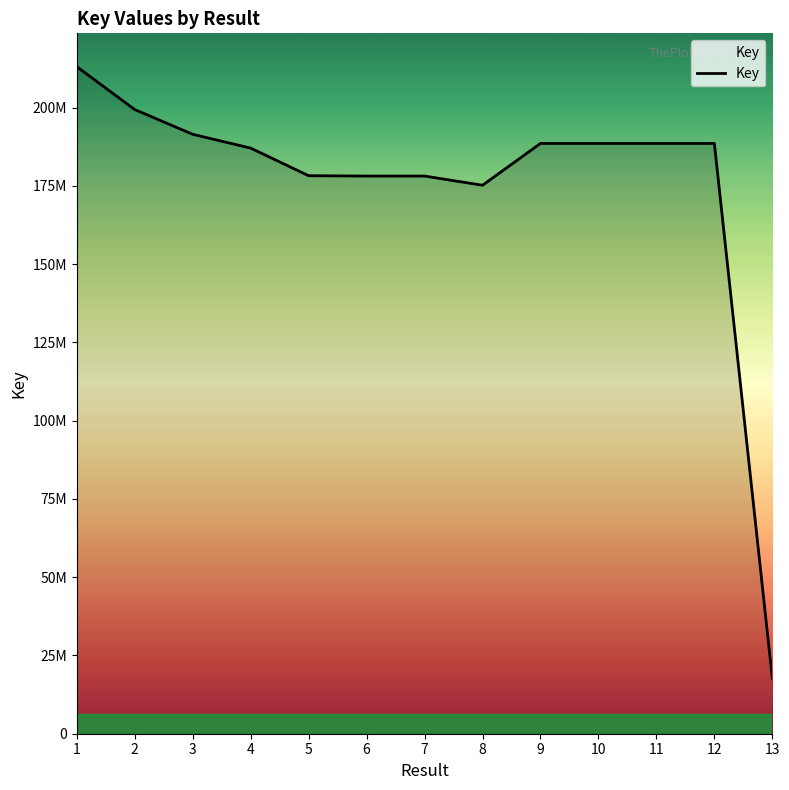

What is the change in value from 4 to 12?

+1487890